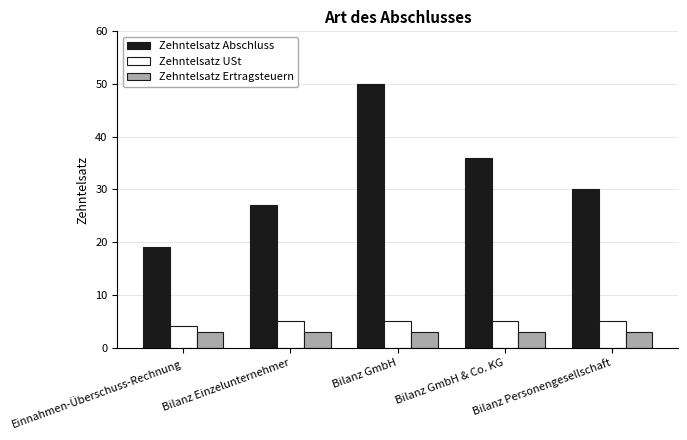

Reading right to left, transcribe all the data shown in this chart.

Zehntelsatz Abschluss: 30	36	50	27	19
Zehntelsatz USt: 5	5	5	5	4
Zehntelsatz Ertragsteuern: 3	3	3	3	3